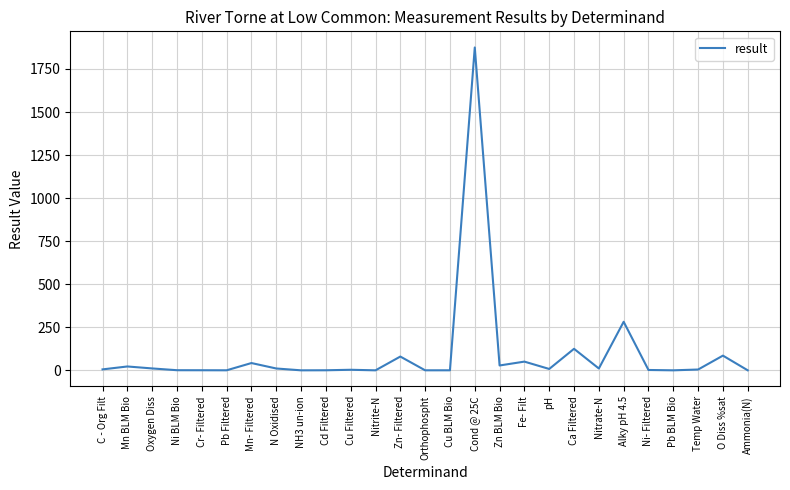

What is the maximum value shown in the chart?

1875.0